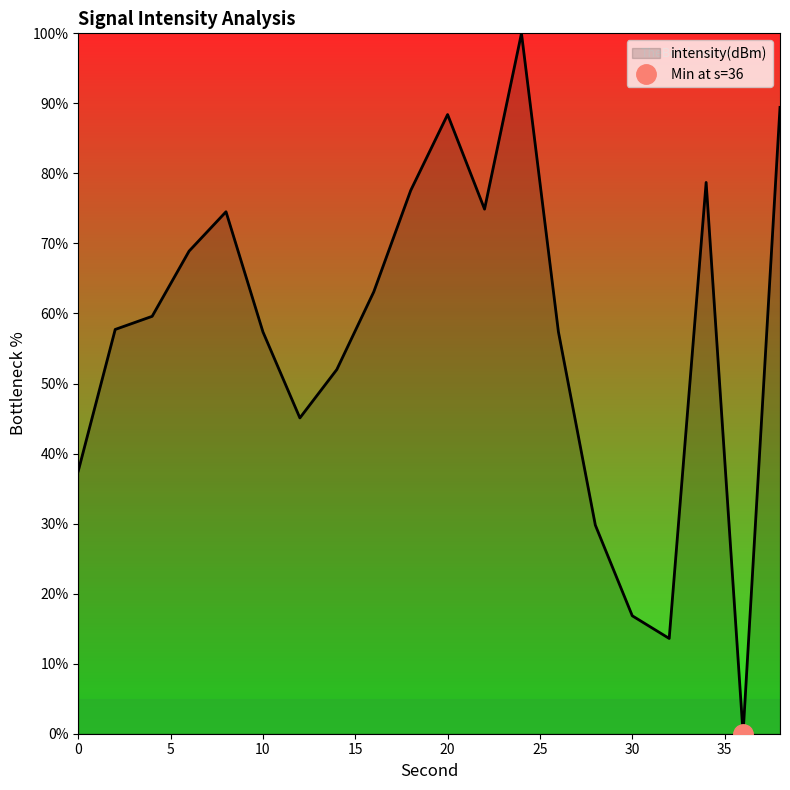

How many points are lower than both their immediate neighbors (excluding endpoints)?

4